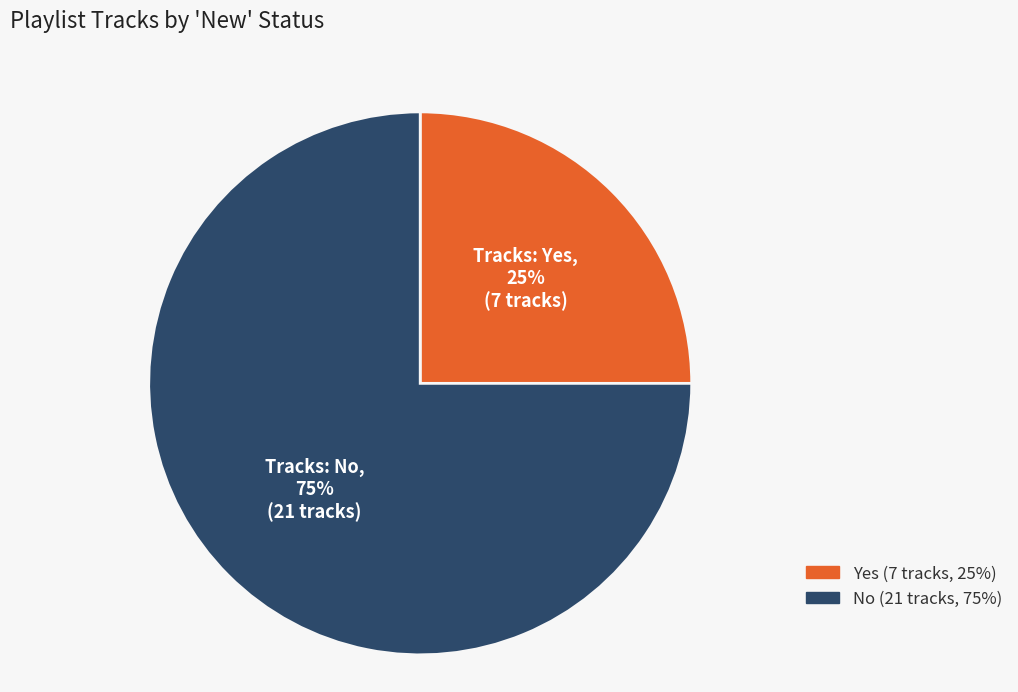

Which category has the smallest portion of the pie?

Yes